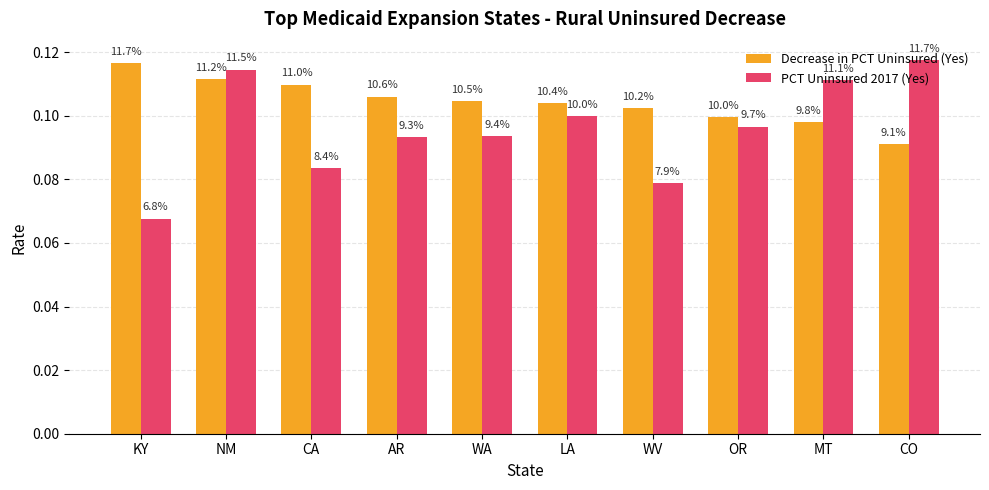

What is the label of the 7th bar from the left?

WV